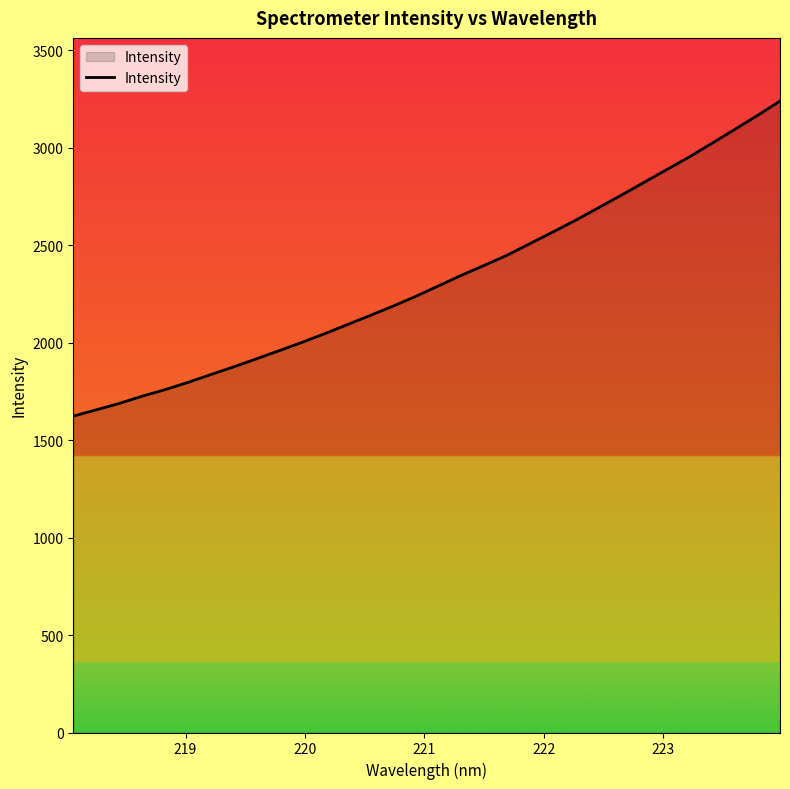

What is the greatest value displayed?

3239.8